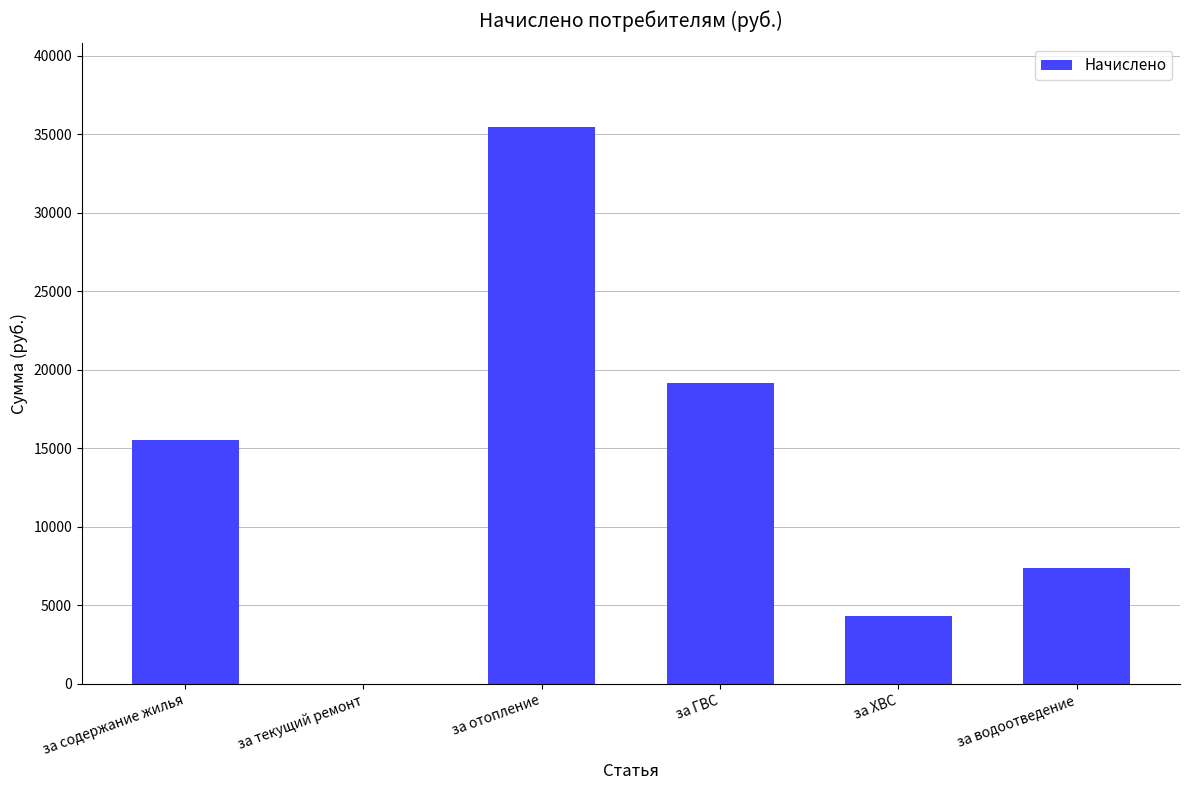

Which has a higher value, за водоотведение or за текущий ремонт?

за водоотведение